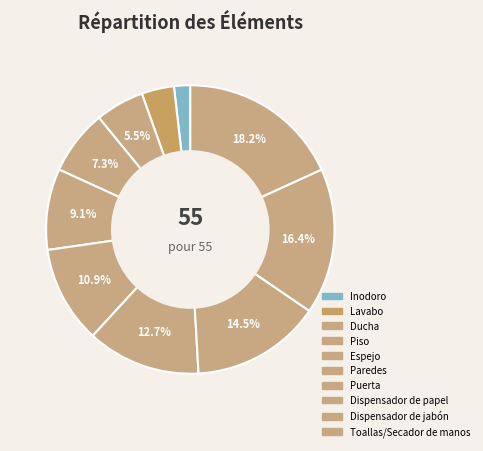

How much of the chart is everything except Dispensador de jabón?

83.6%